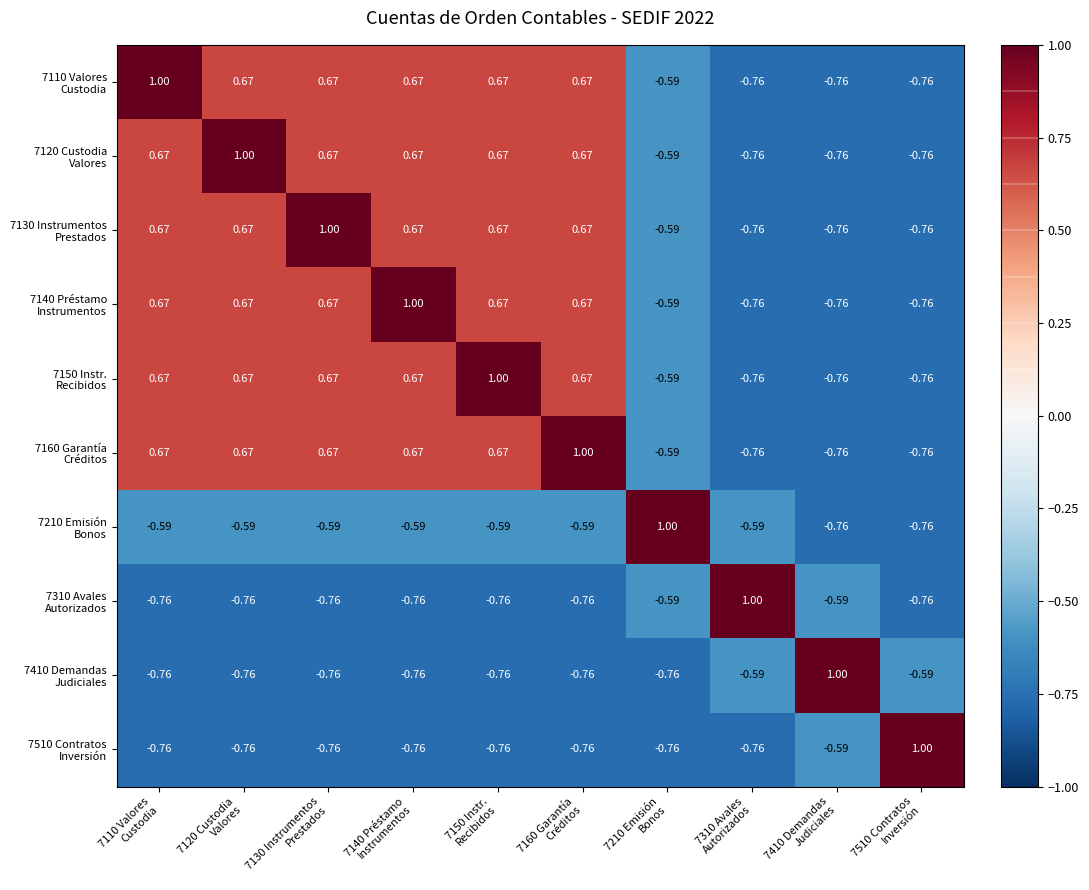

Which series has the largest total across all categories?

7110 Valores Custodia